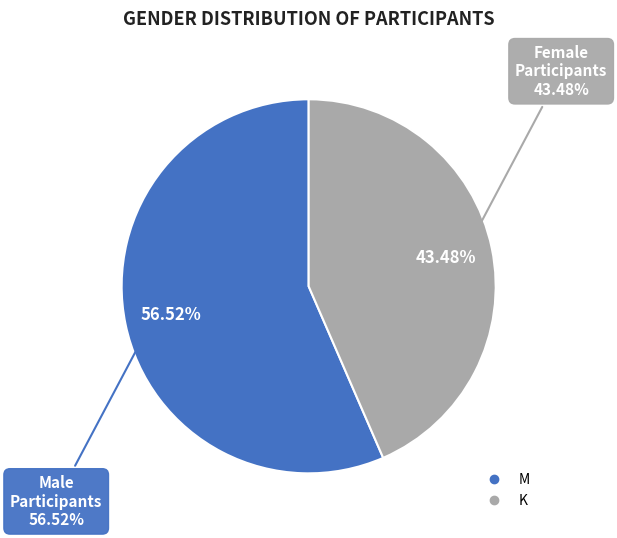

How many slices are in this pie chart?

2